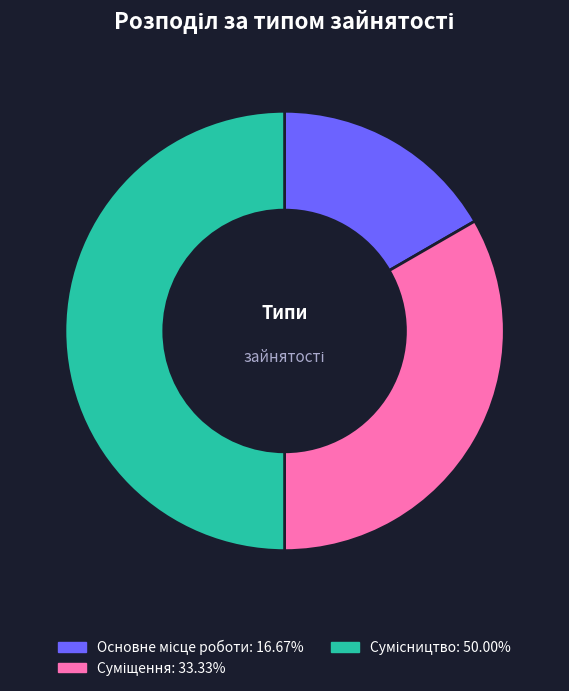

What percentage is the Сумісництво slice, to the nearest percent?

50%